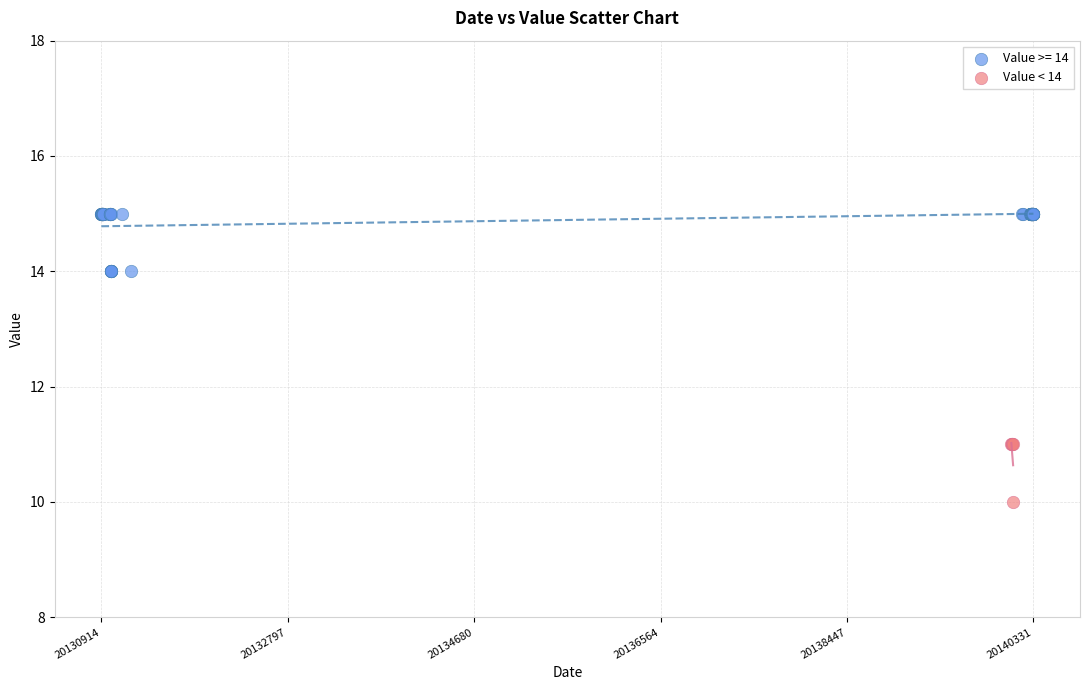

Which series reaches the maximum Y coordinate?

Value >= 14